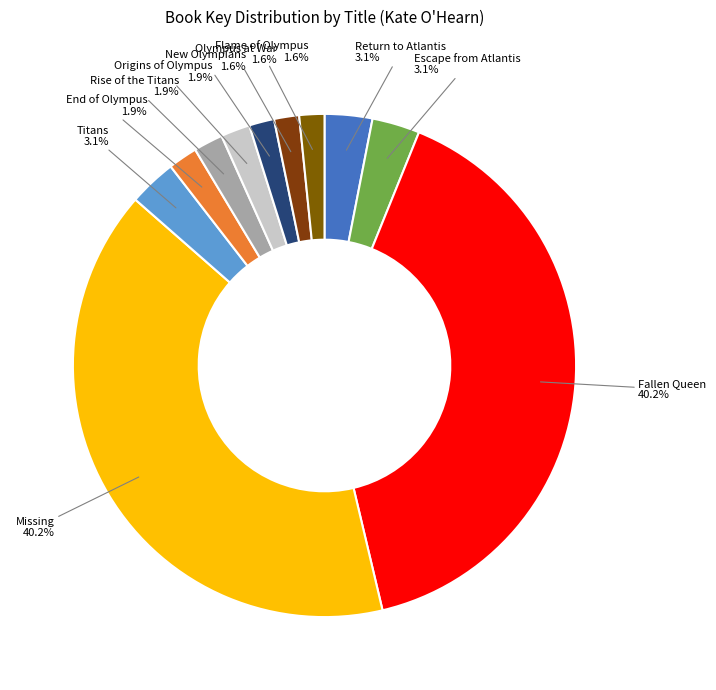

Does Missing represent more than half of the total?

No